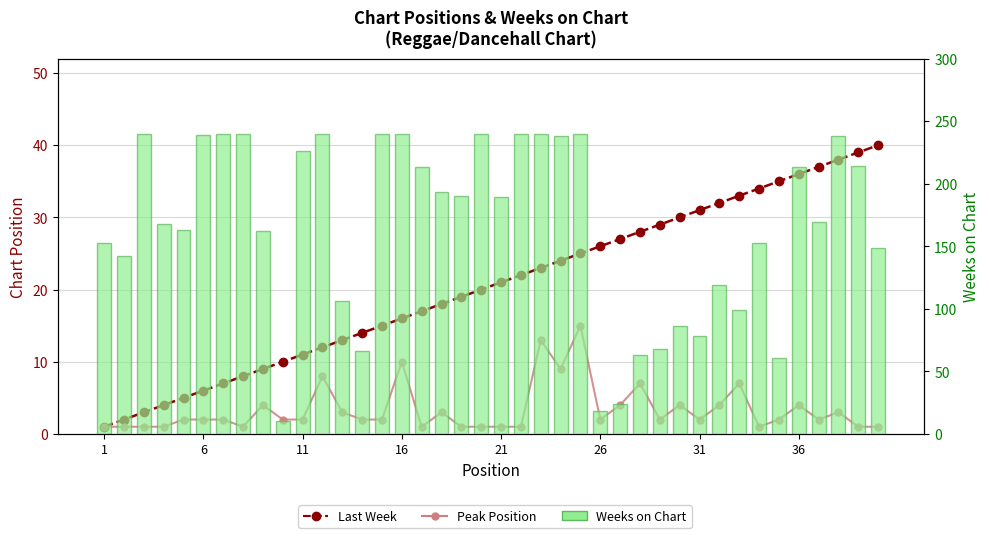

What is the value of the Weeks on Chart bar at the 13th from the left?

106